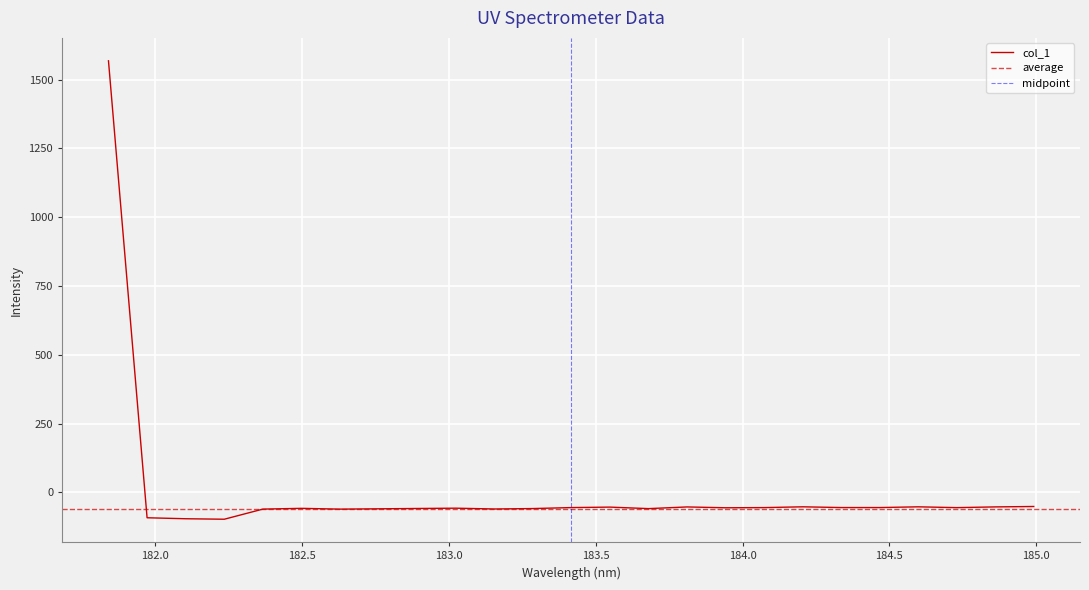

Reading left to right, list all the values displayed in this chart.

1568.1	-92.6	-96.1	-97.9	-61.1	-58.3	-61.2	-60.0	-58.8	-57.7	-60.7	-59.1	-55.5	-53.8	-59.3	-53.2	-56.2	-55.6	-52.8	-55.4	-55.5	-52.8	-55.7	-53.1	-51.6